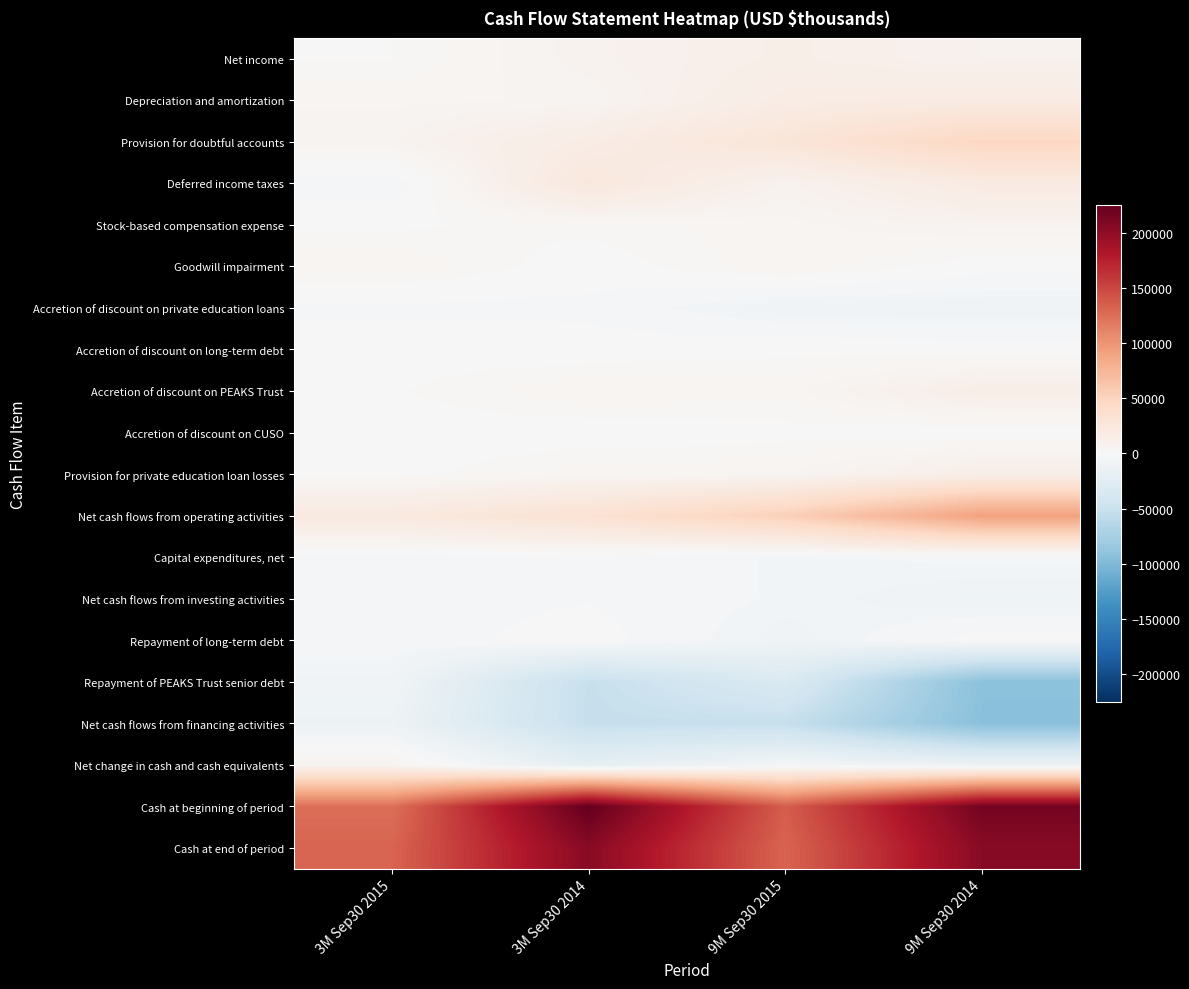

Between 3M Sep30 2014 and 9M Sep30 2015, which is larger?

9M Sep30 2015